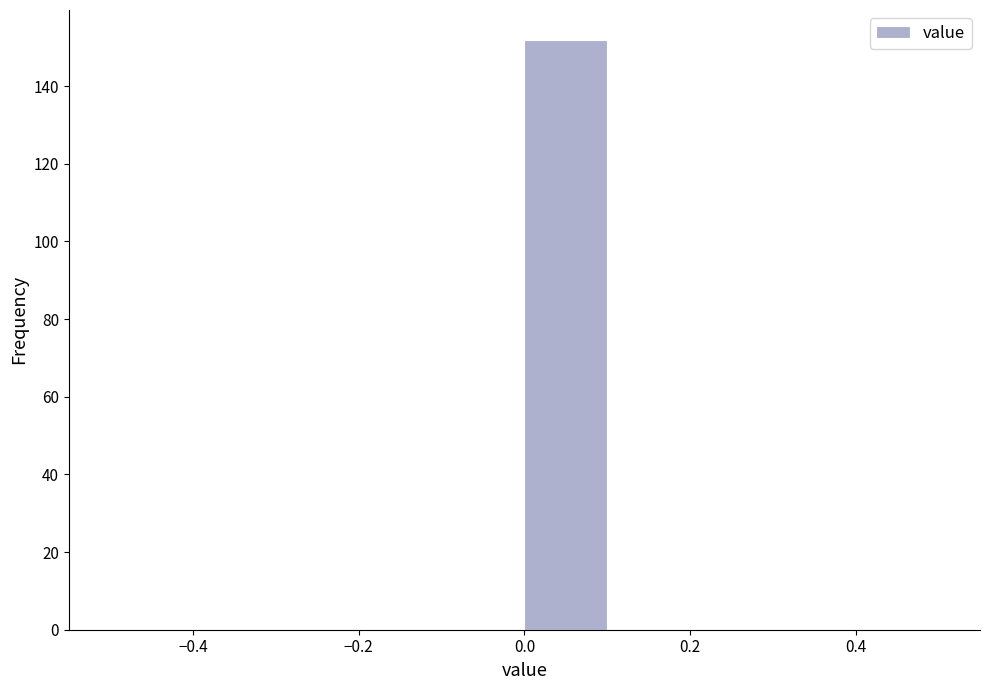

Reading left to right, transcribe this chart: for each bar, give the range it covers on the x-axis and its height. The values are not printed on the chart, so give them approximately, as read against the axis.

-0.5 to -0.4: 0
-0.4 to -0.3: 0
-0.3 to -0.2: 0
-0.2 to -0.1: 0
-0.1 to 0.0: 0
0.0 to 0.1: 152
0.1 to 0.2: 0
0.2 to 0.3: 0
0.3 to 0.4: 0
0.4 to 0.5: 0